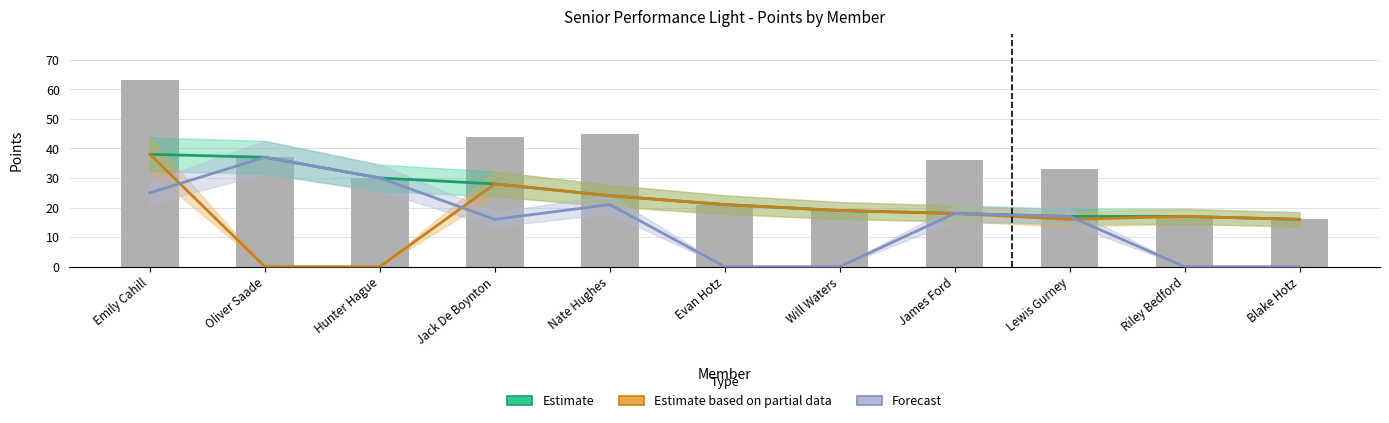

What is the average value of the Total Points series?

33